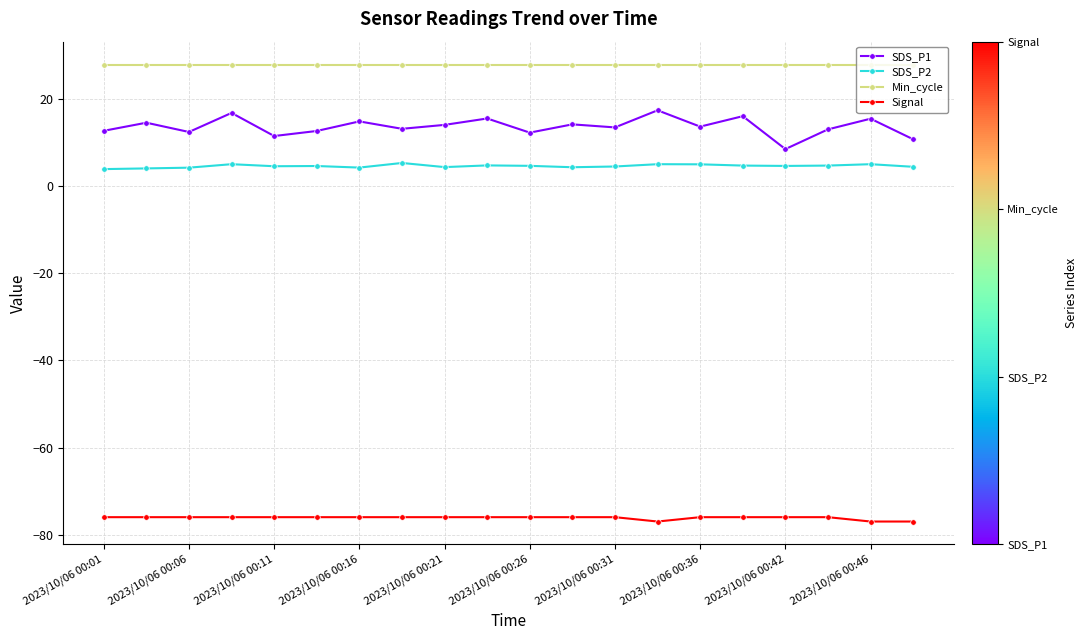

Does the chart have visible grid lines?

Yes